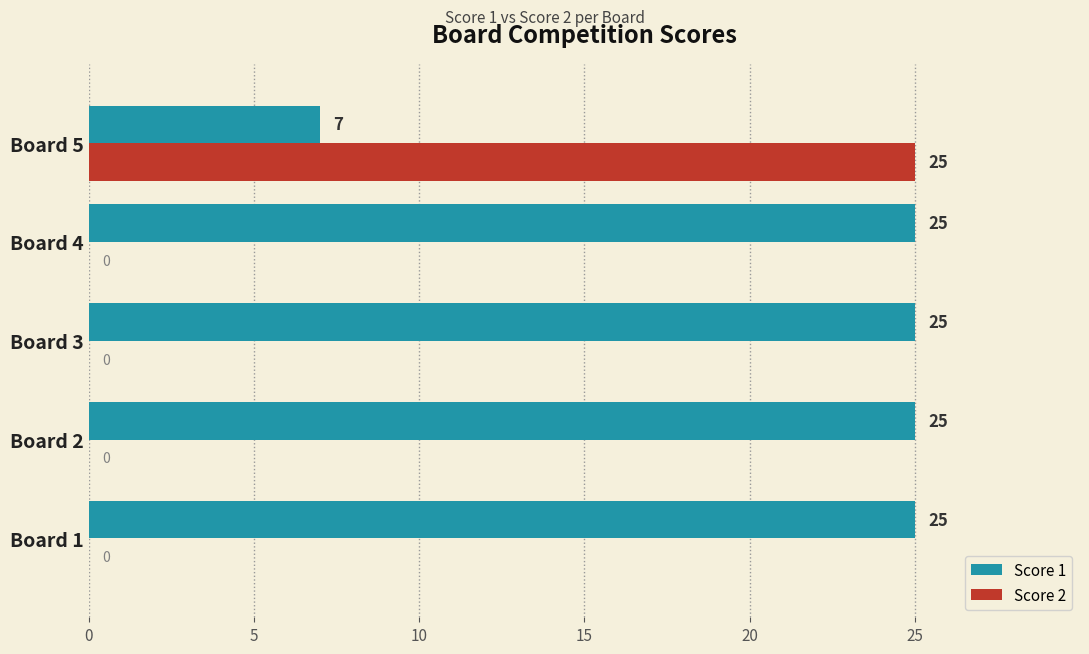

Which series has the largest total across all categories?

Score 1